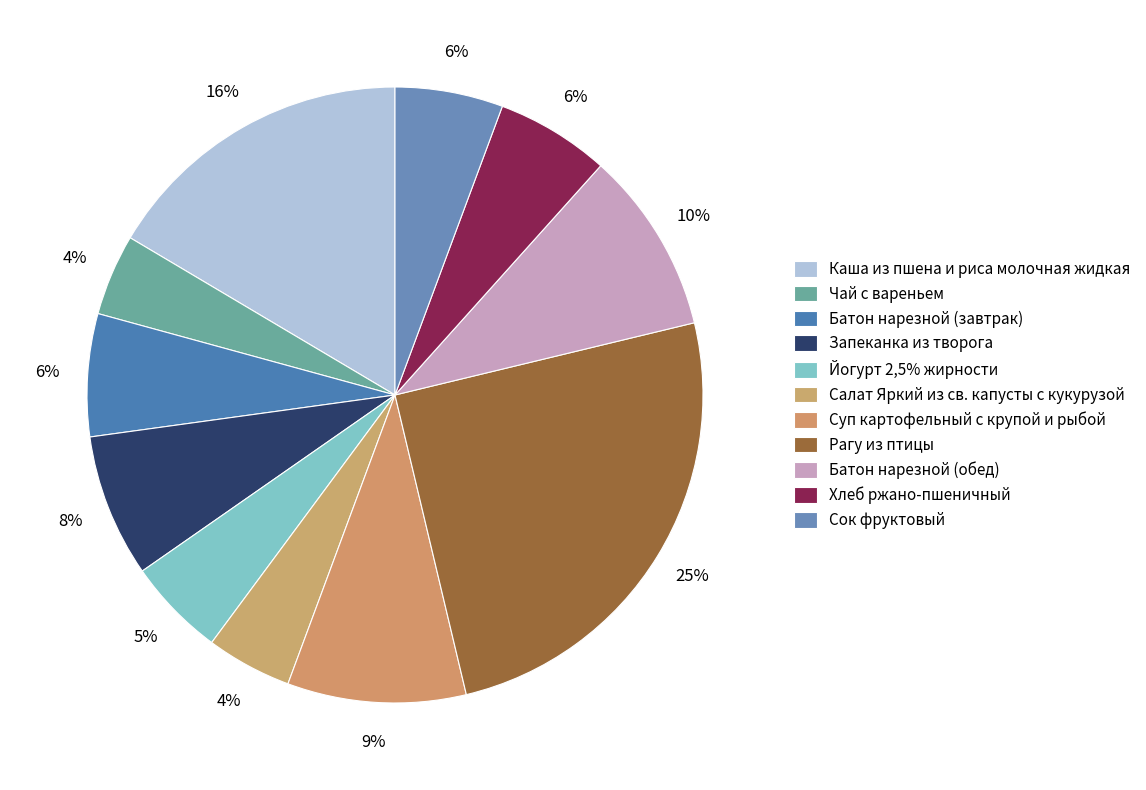

What is the ratio of the value at Чай с вареньем to the value at Сок фруктовый?

0.8